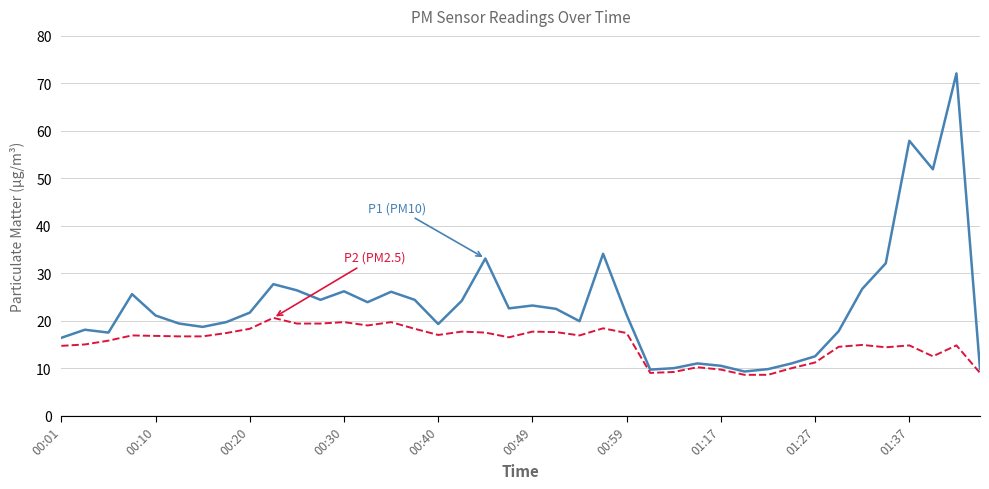

What is the minimum value shown in the chart?

8.6